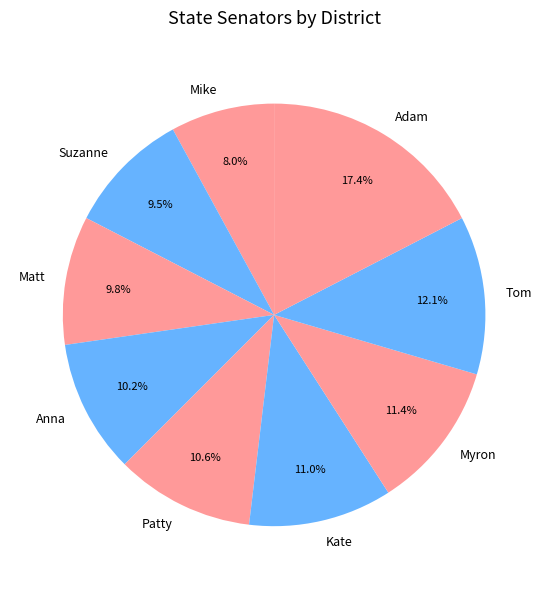

Count the number of slices in the pie.

9